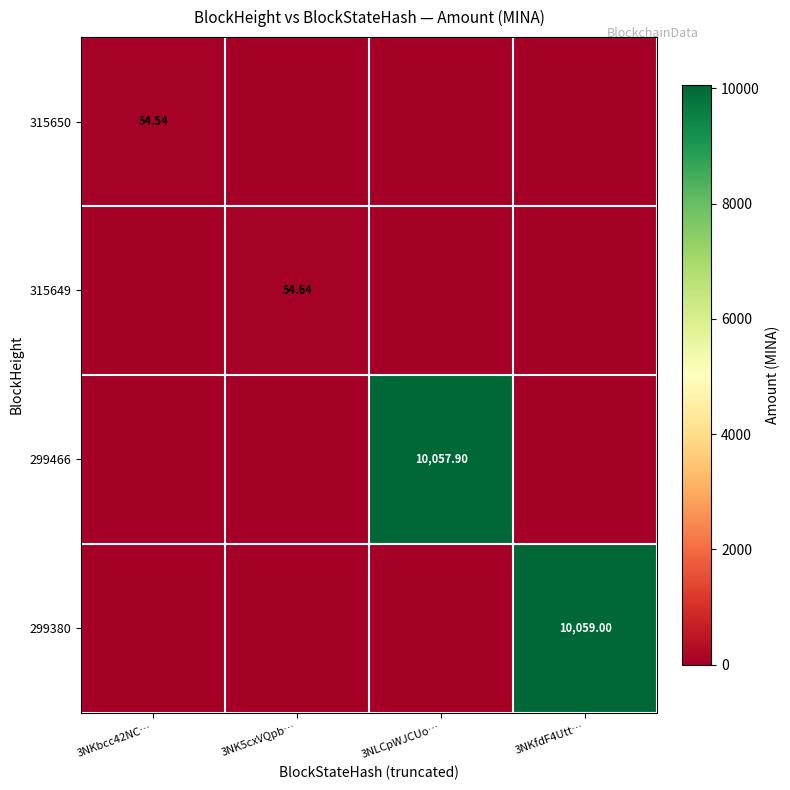

How many values in the 299466 series exceed 0?

1